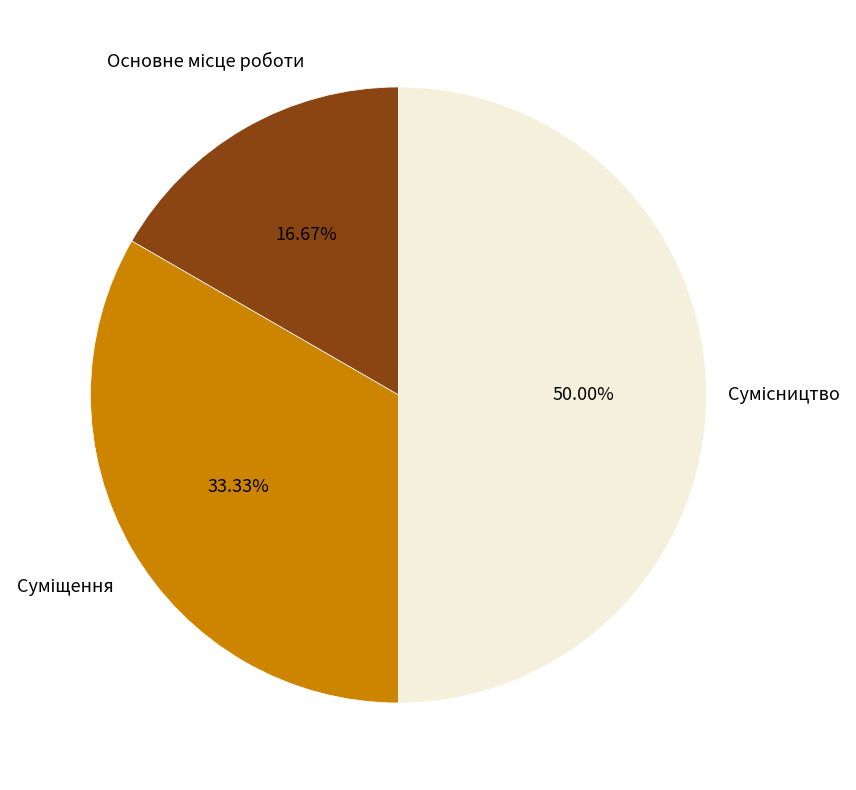

How much of the chart is everything except Суміщення?

66.7%